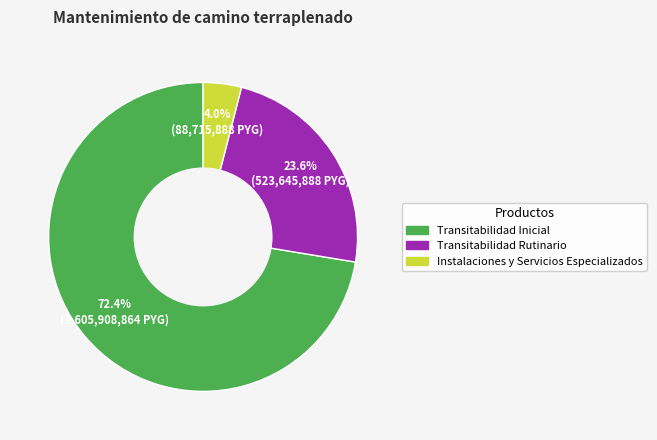

What is the ratio of the value at Transitabilidad Inicial to the value at Instalaciones y Servicios Especializados?

18.1